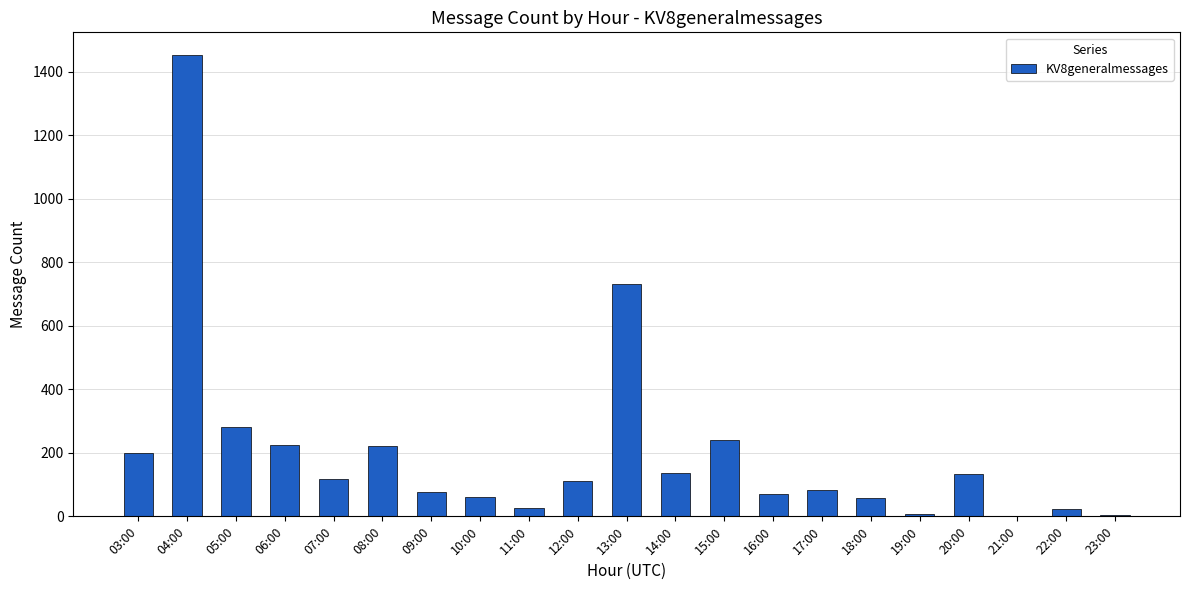

What is the change in value from 15:00 to 20:00?

-107